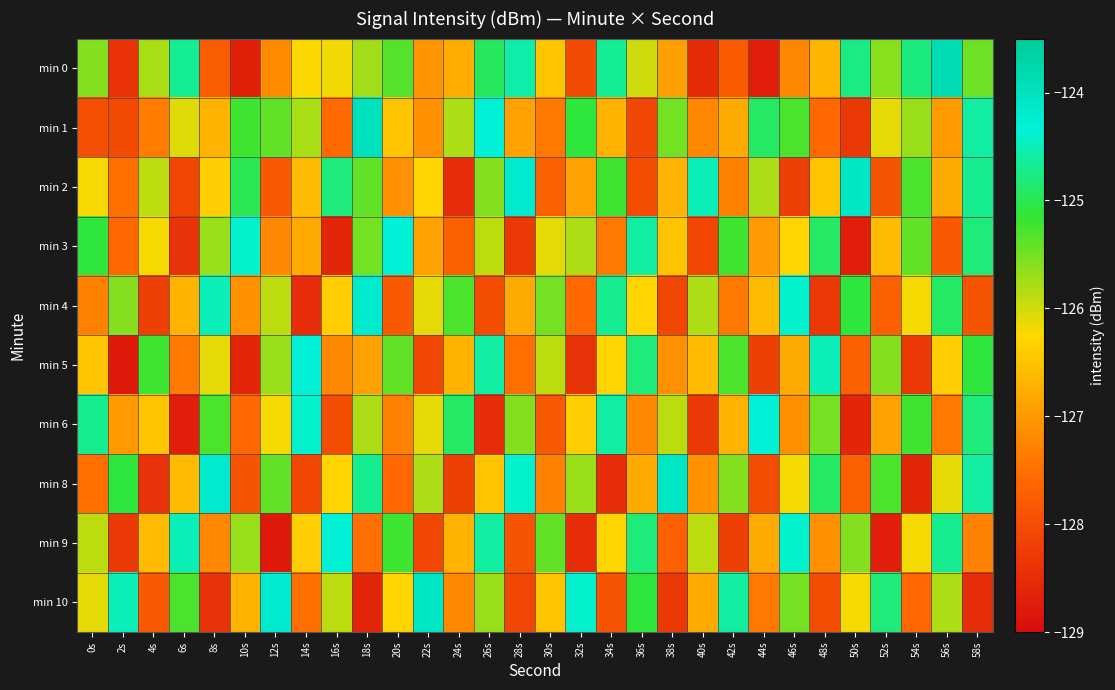

List the series in order of their peak value, lowest first.

min 3, min 5, min 6, min 9, min 4, min 2, min 8, min 10, min 1, min 0